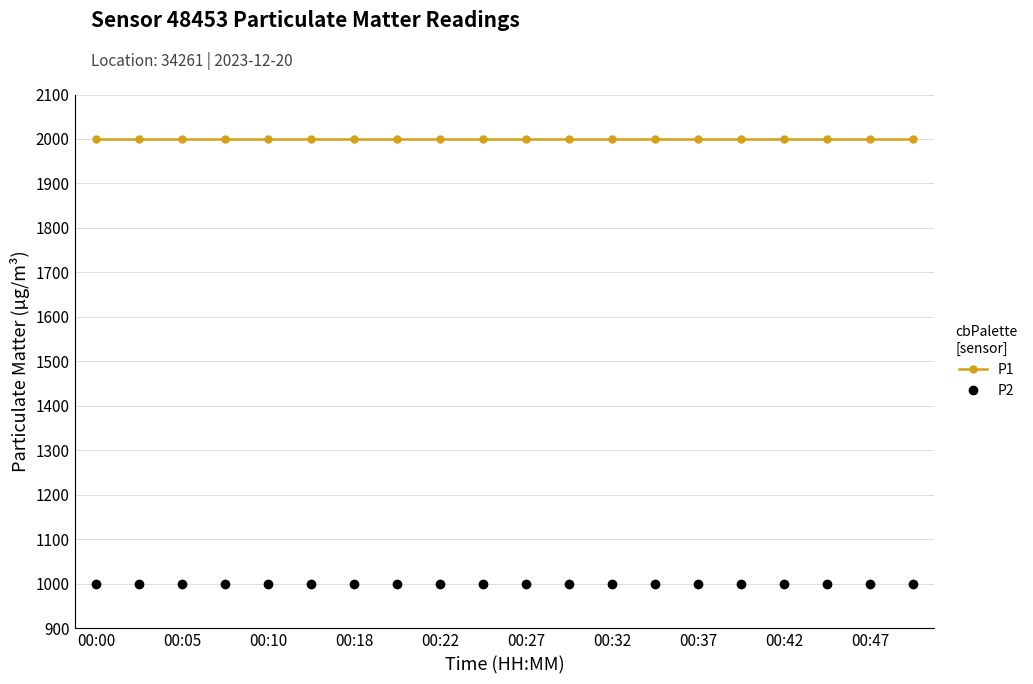

True or false: P2 and P1 cross at least once.

False